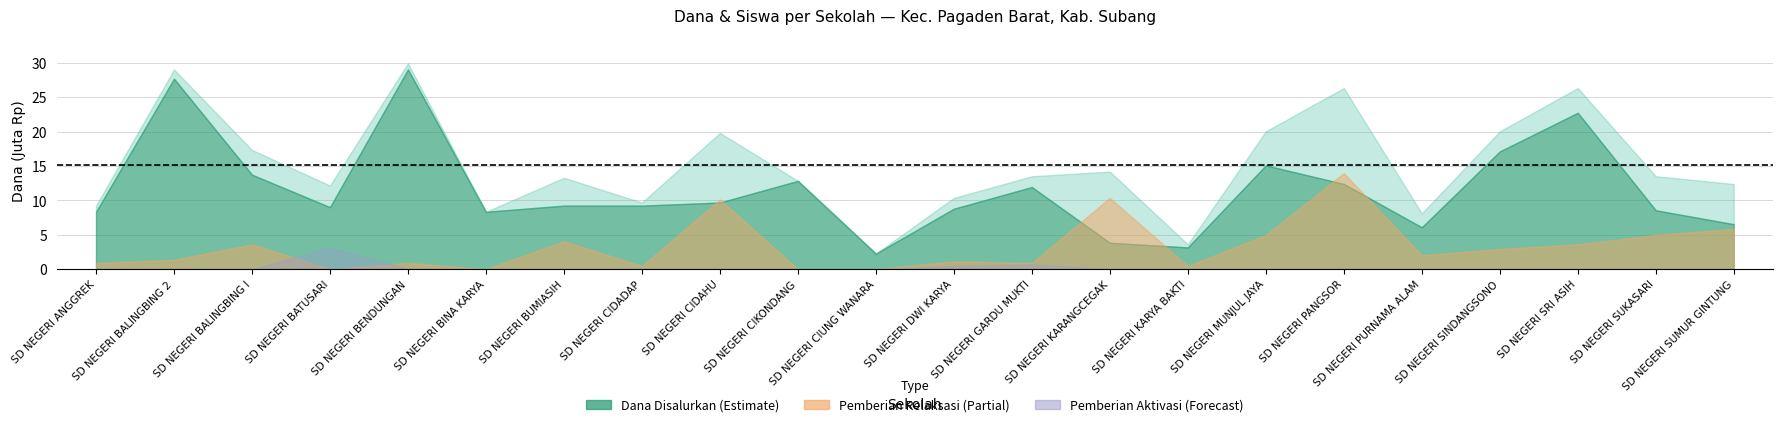

True or false: Pemberian Aktivasi Dana has a value of -2202602 at SD NEGERI MUNJUL JAYA.

False